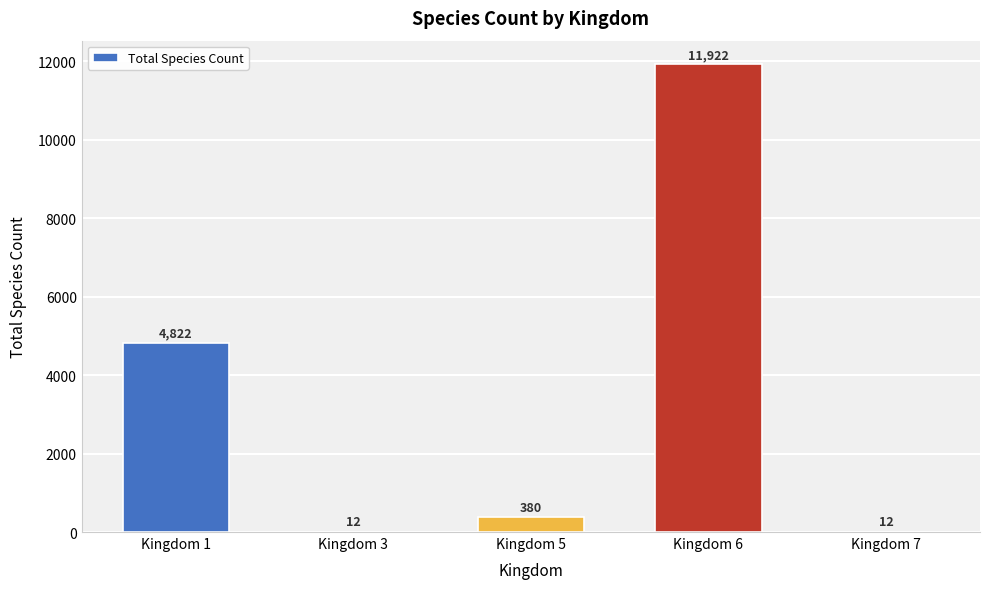

What is the sum of the values at Kingdom 6 and Kingdom 3?

11934